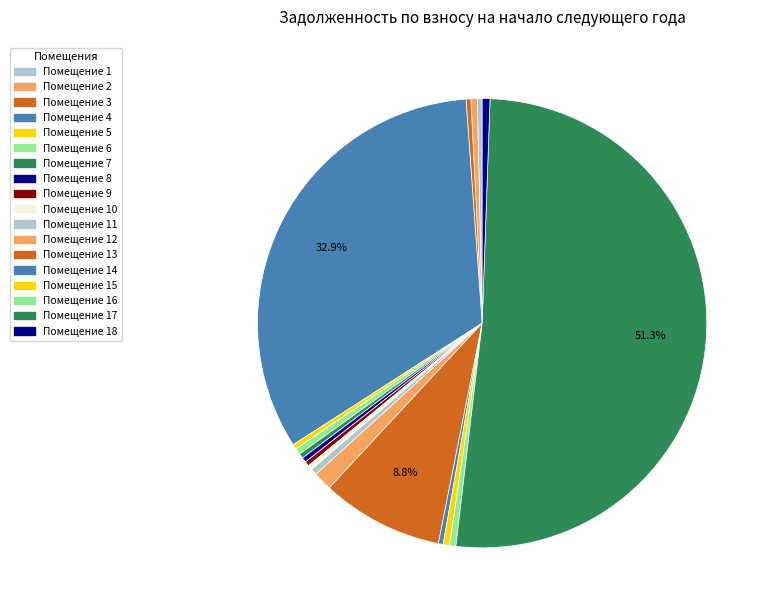

Does any single category account for the majority?

Yes